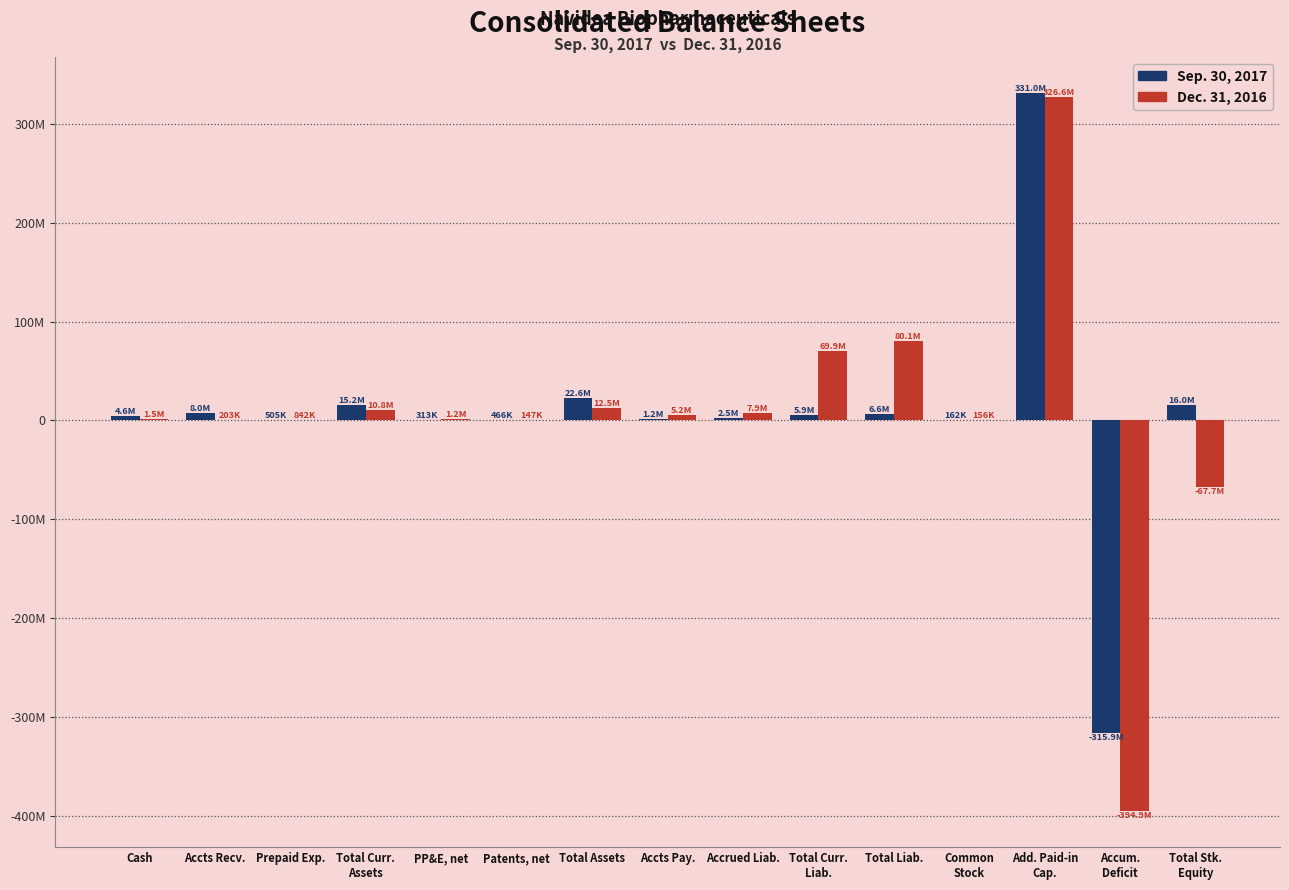

Read the Sep. 30, 2017 value at Total Assets.

22605707